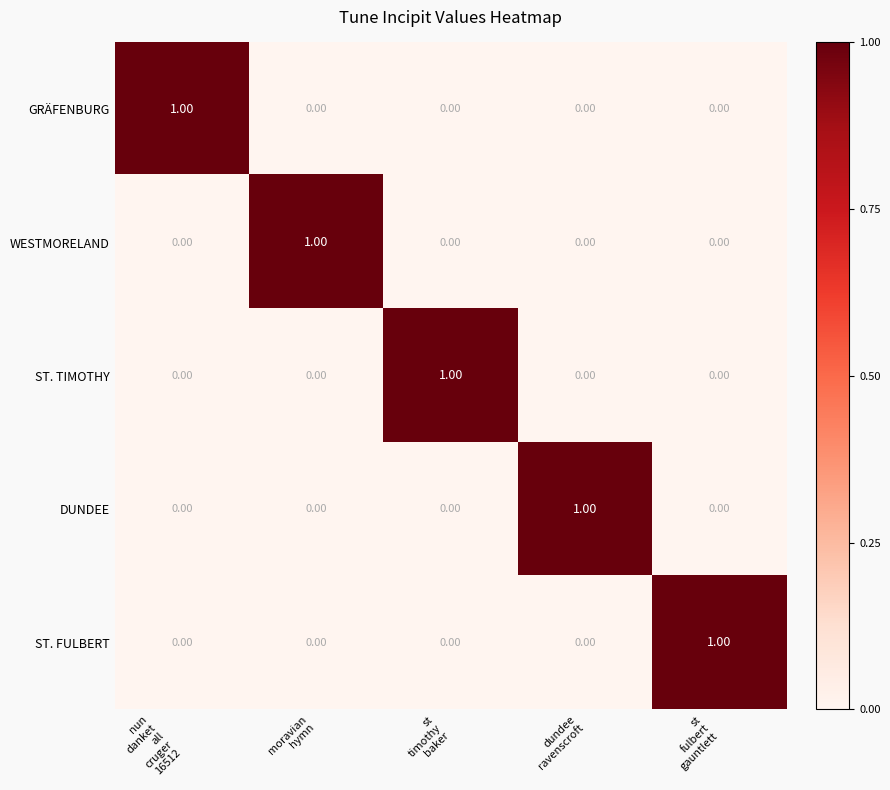

How many series are shown in this chart?

5